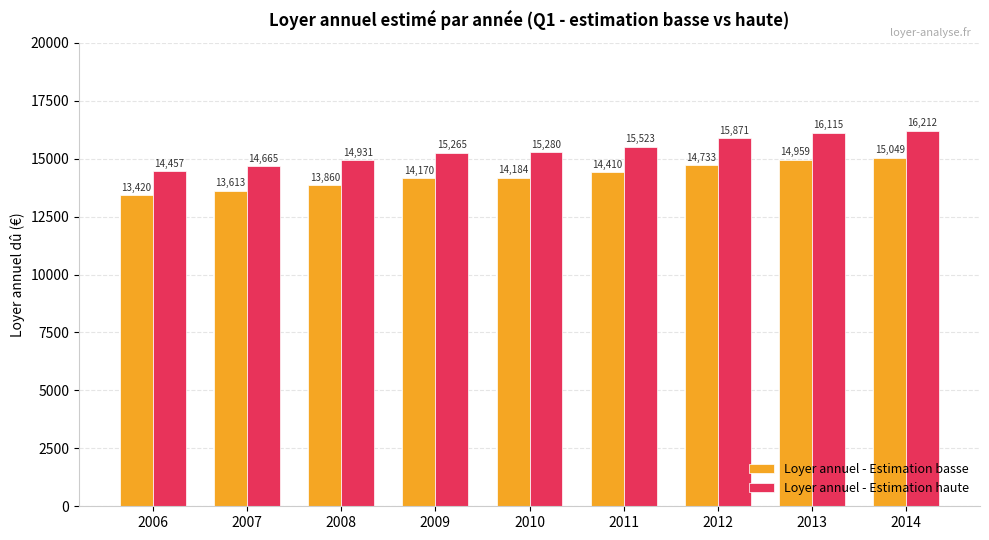

What is the total value across all series at 2010?

29463.2